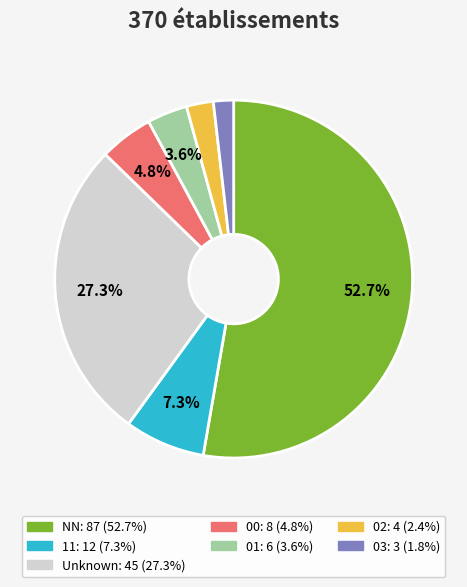

Is there a majority slice in this chart?

Yes